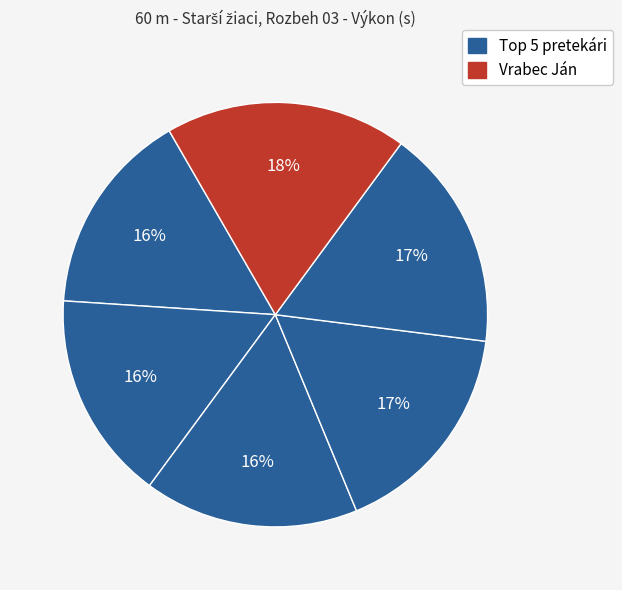

Which category has the smallest portion of the pie?

Federič Filip